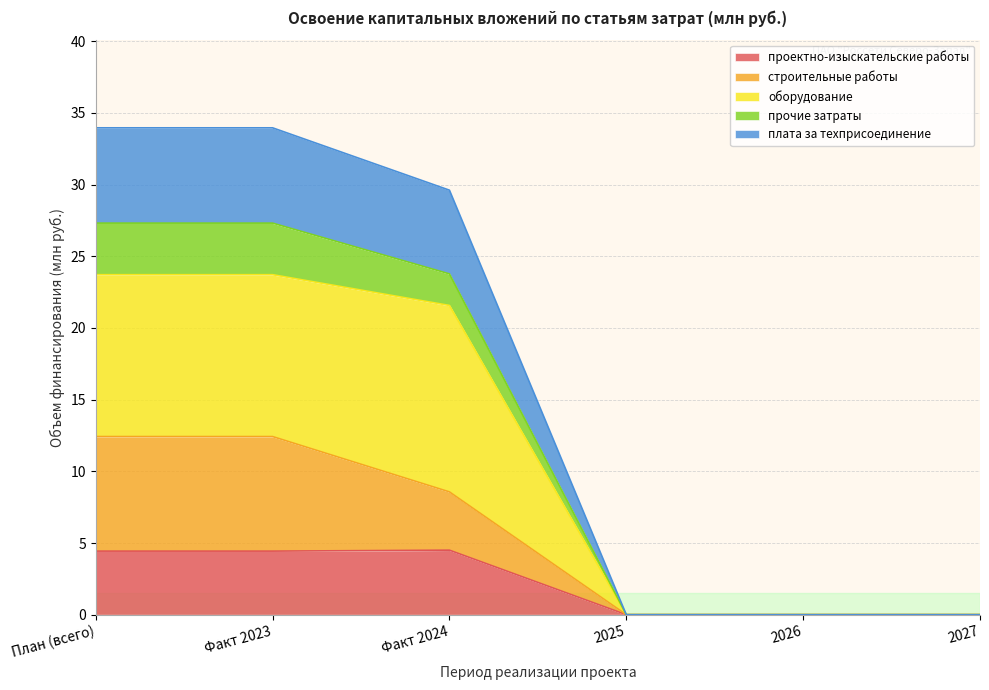

What is the maximum value for проектно-изыскательские работы?

4.5